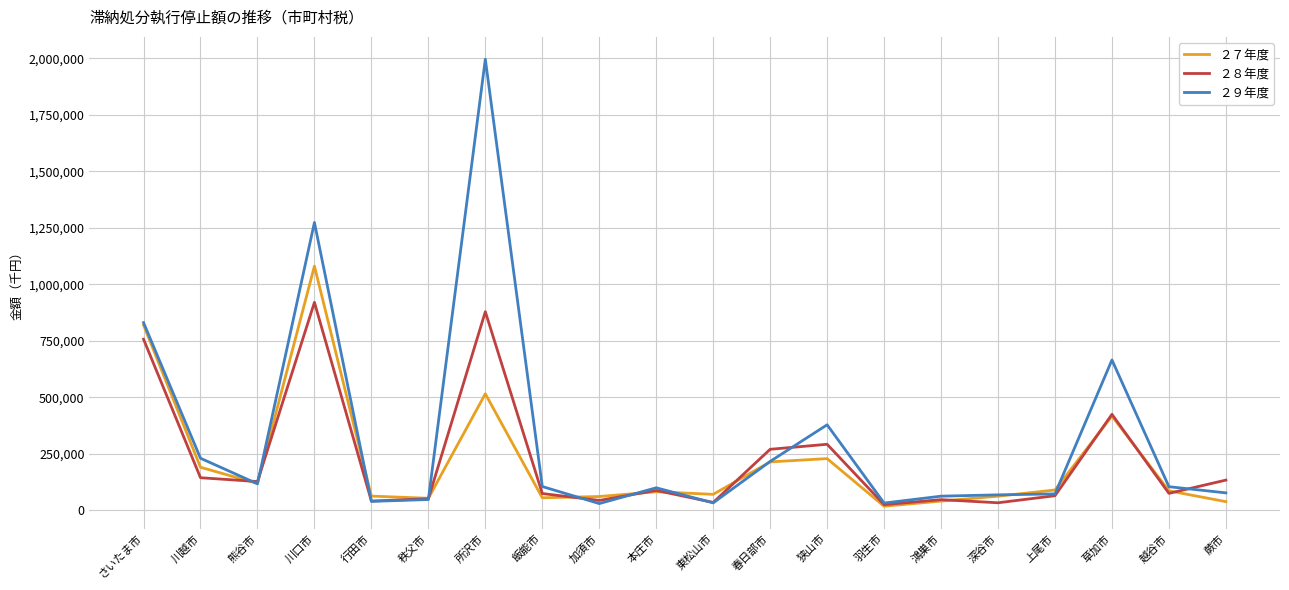

Which series ends up on top after the final intersection of ２８年度 and ２９年度?

２８年度